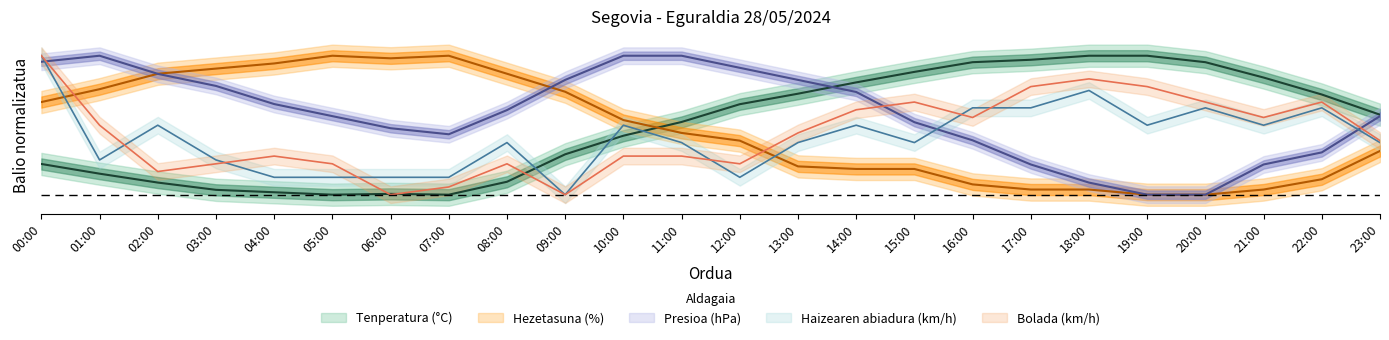

Rank the series at 11:00 from highest to lowest value.

Presioa (hPa) - 900, Tenperatura (°C), Hezetasuna (%), Haizearen abiadura (km/h), Bolada (km/h)